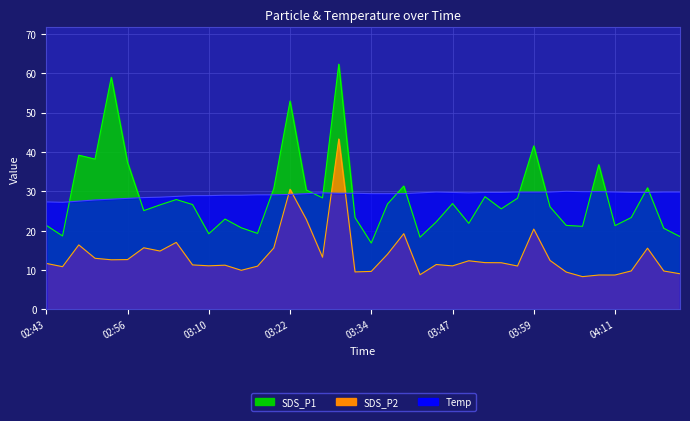

List the labels in order of Temp value, smallest first.

02:46, 02:43, 02:49, 02:51, 02:54, 02:56, 02:59, 03:01, 03:04, 03:07, 03:10, 03:12, 03:15, 03:17, 03:20, 03:22, 03:25, 03:34, 03:37, 03:39, 03:30, 03:32, 03:27, 03:42, 03:49, 03:47, 03:52, 03:54, 04:14, 04:16, 03:44, 03:56, 03:59, 04:01, 04:11, 04:18, 04:21, 04:06, 04:09, 04:04